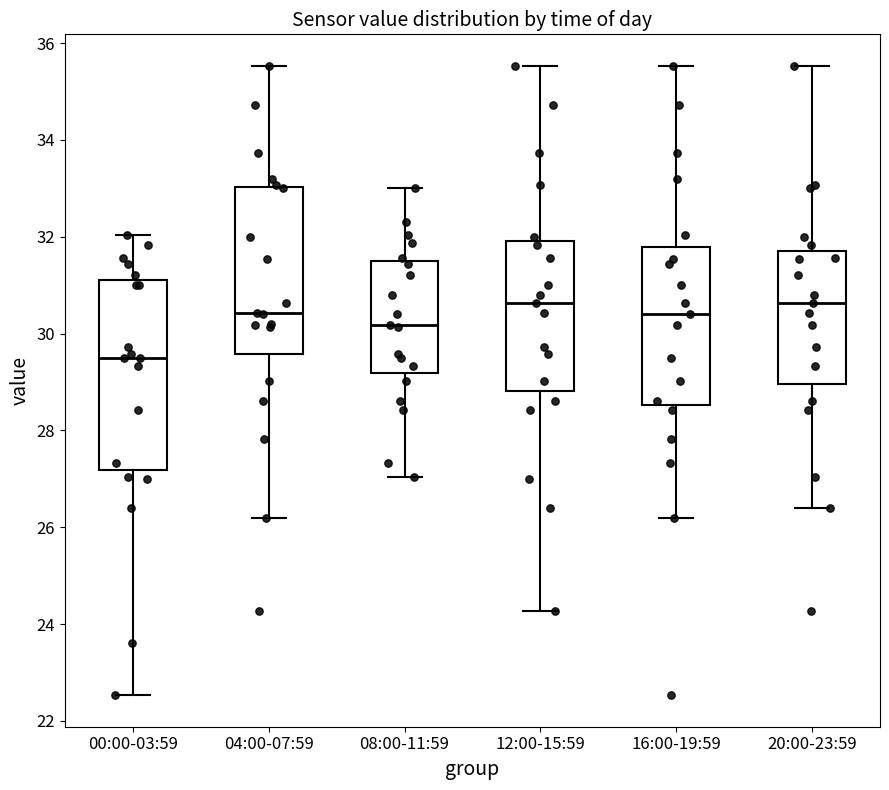

Where is the lower edge of the box for 20:00-23:59 on the y-axis? The values are not printed on the chart, so give them approximately, as read against the axis.

29.0